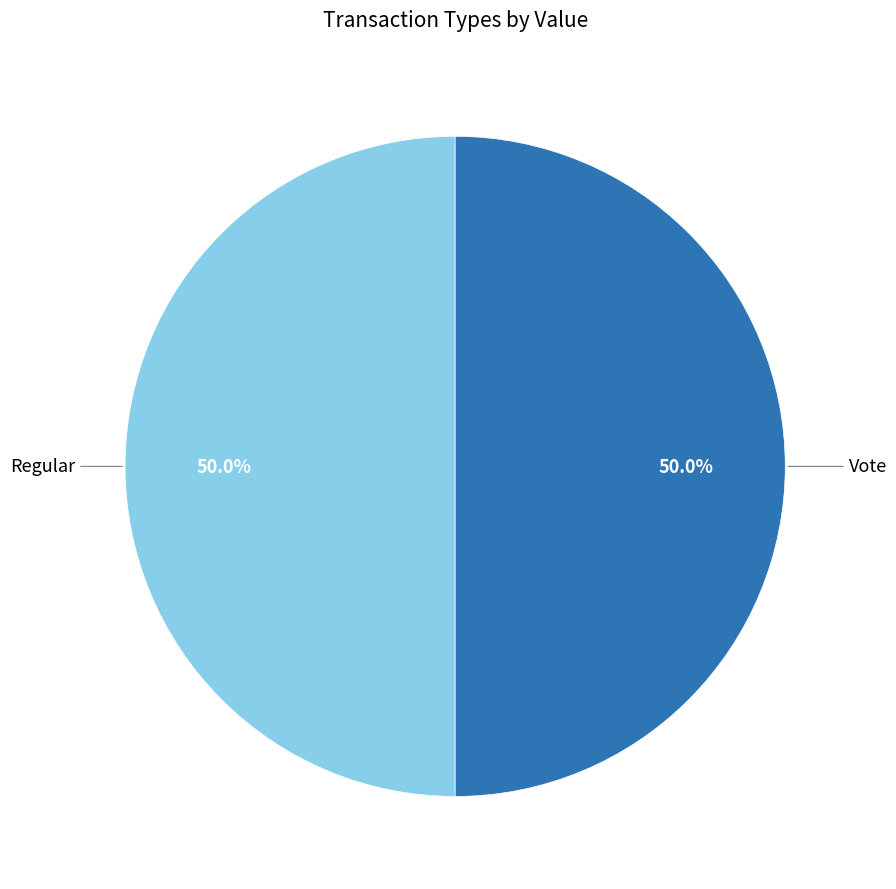

Count the number of slices in the pie.

2